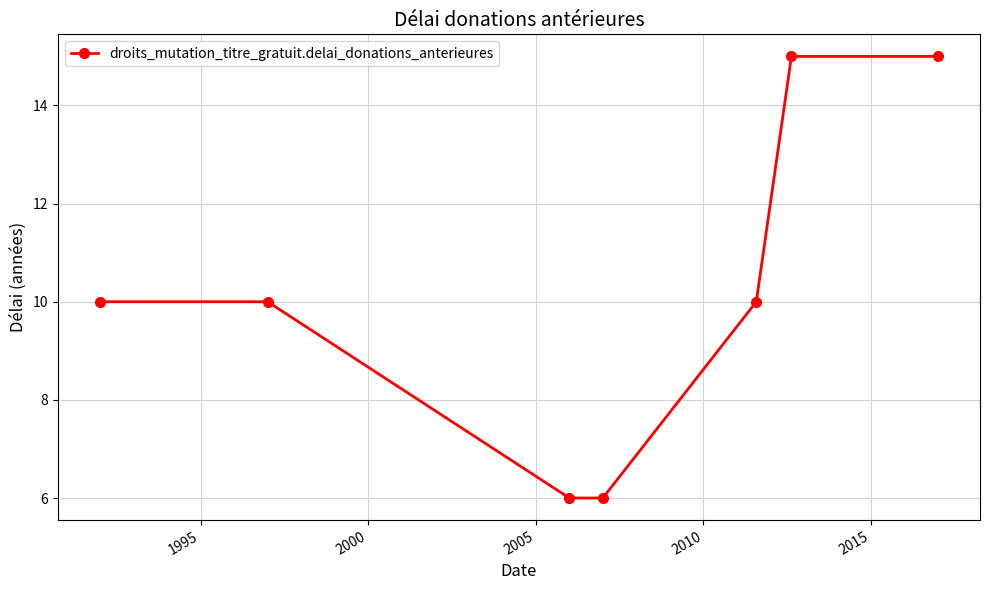

Reading right to left, what are all the values shown in this chart?

15	15	10	6	6	10	10